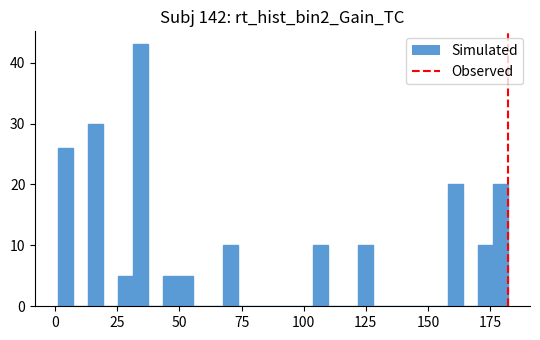

Read against the x-axis, roughly where is the centre of the tallest bar?

35